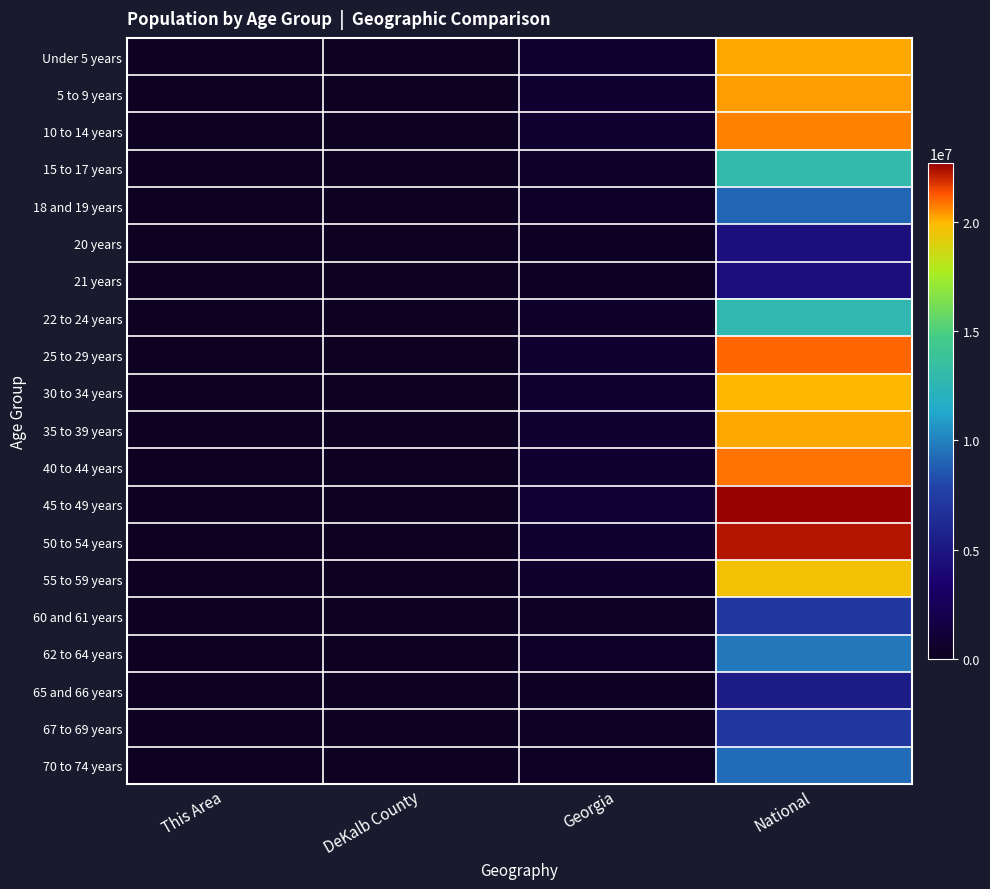

At which category is the sum across all series the highest?

National